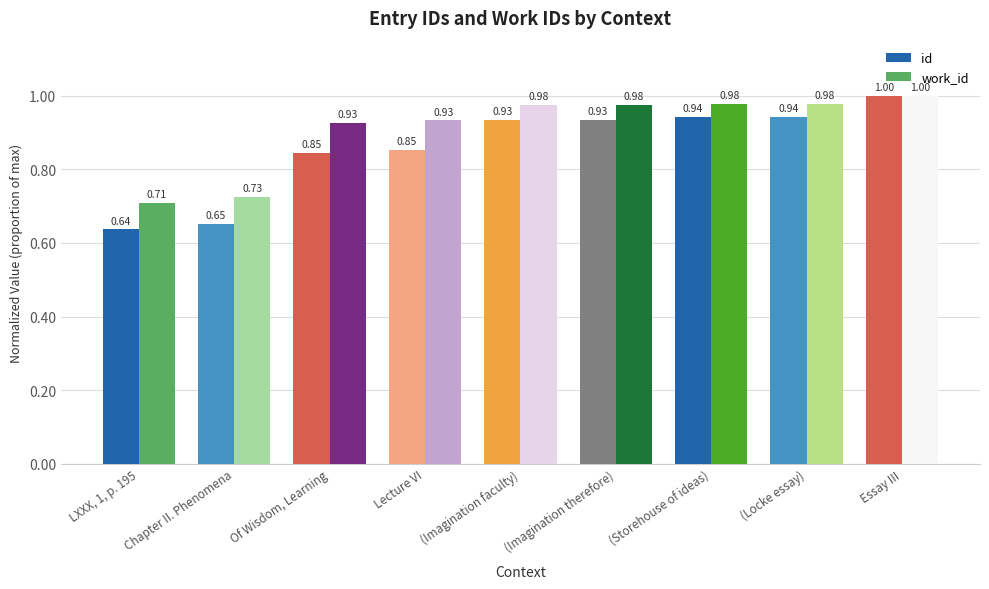

What is the difference between the id values at LXXX, 1, p. 195 and Lecture VI?

0.2